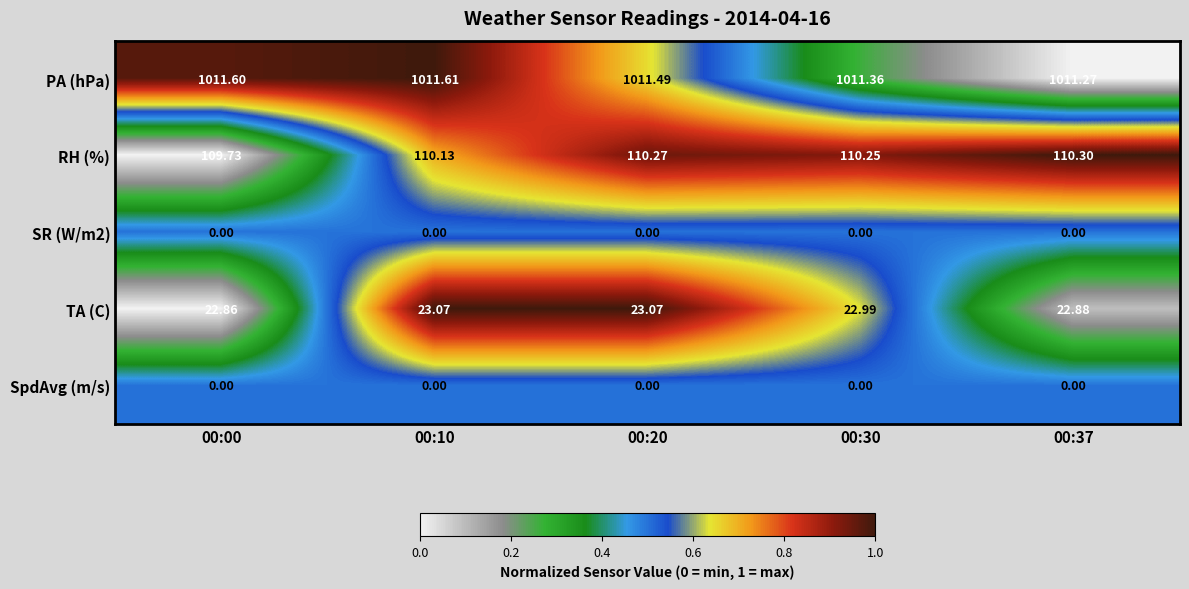

Which series changed the most between 00:20 and 00:37?

PA (hPa)